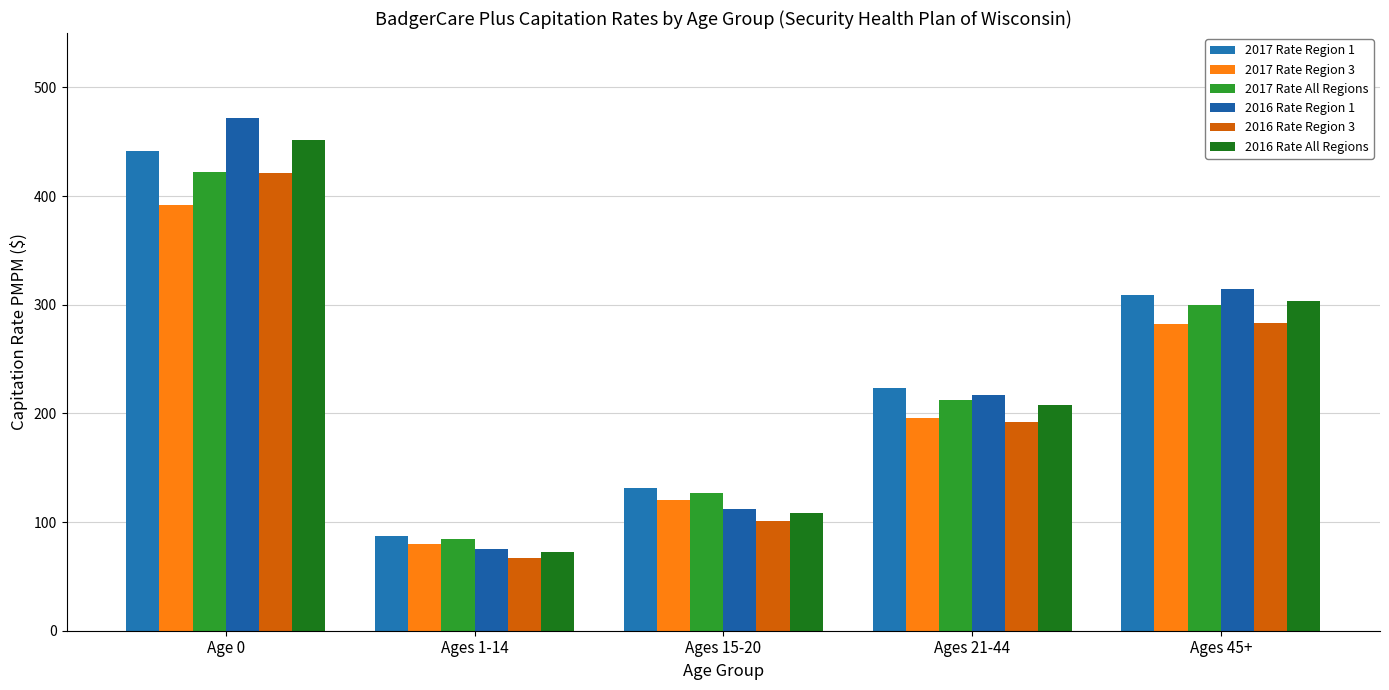

How many distinct data groups are displayed?

6